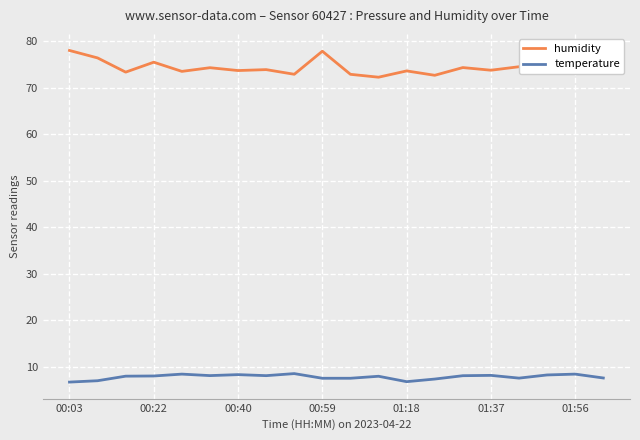

List the series in order of their overall mean, highest first.

humidity, temperature